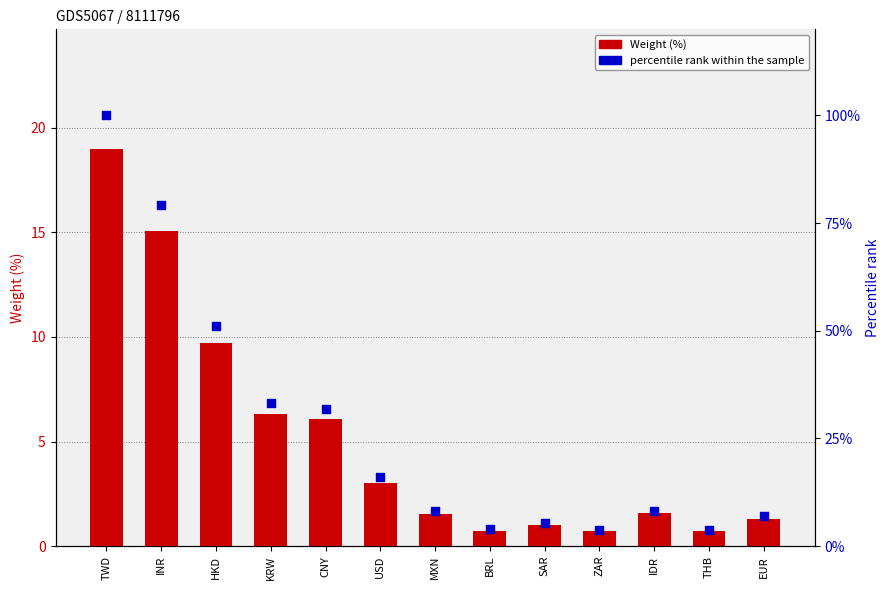

Which series reaches the maximum Y coordinate?

percentile rank within the sample